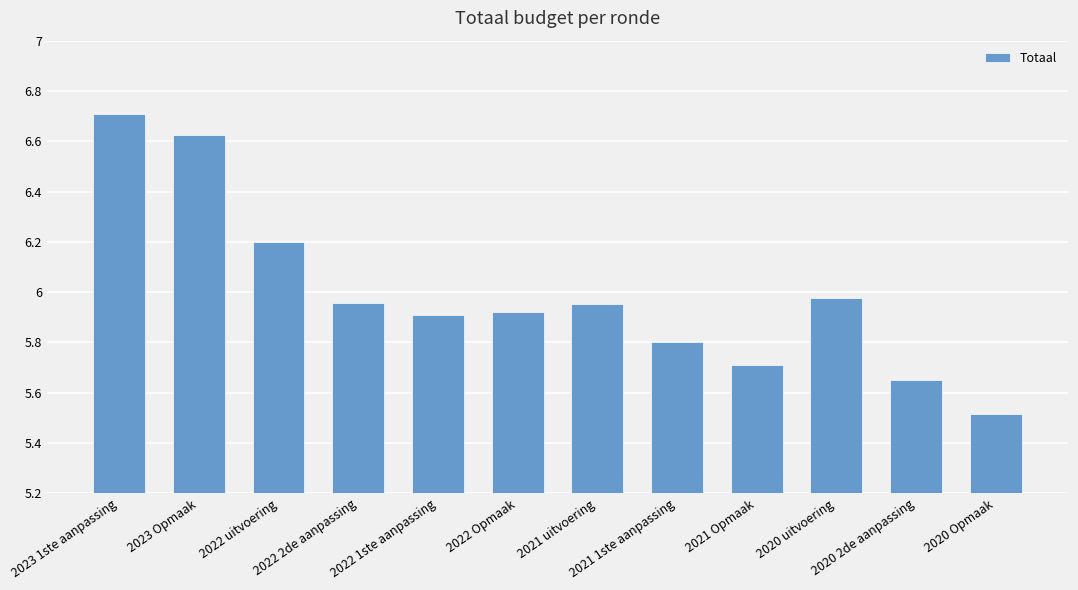

Reading right to left, list all the values displayed in this chart.

2020 Opmaak=5514723	2020 2de aanpassing=5649898	2020 uitvoering=5974860	2021 Opmaak=5709043	2021 1ste aanpassing=5802010	2021 uitvoering=5953578	2022 Opmaak=5921652	2022 1ste aanpassing=5910351	2022 2de aanpassing=5956710	2022 uitvoering=6199445	2023 Opmaak=6626152	2023 1ste aanpassing=6706632